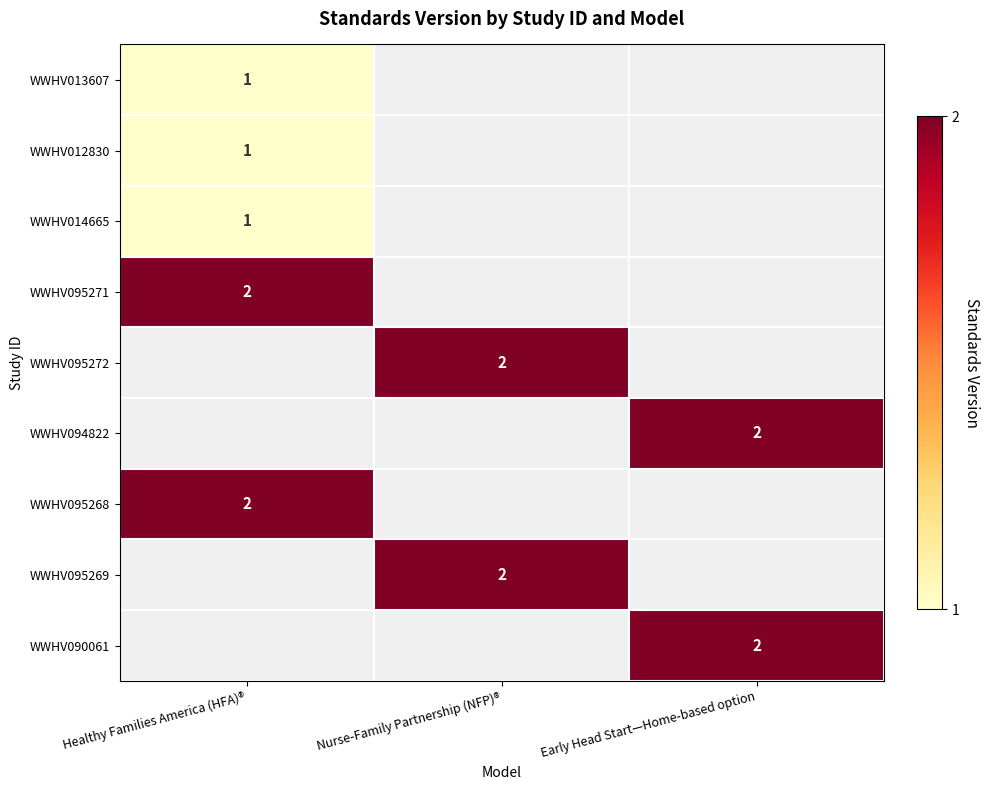

What is the difference between the highest and lowest values at Healthy Families America (HFA)®?

1.0